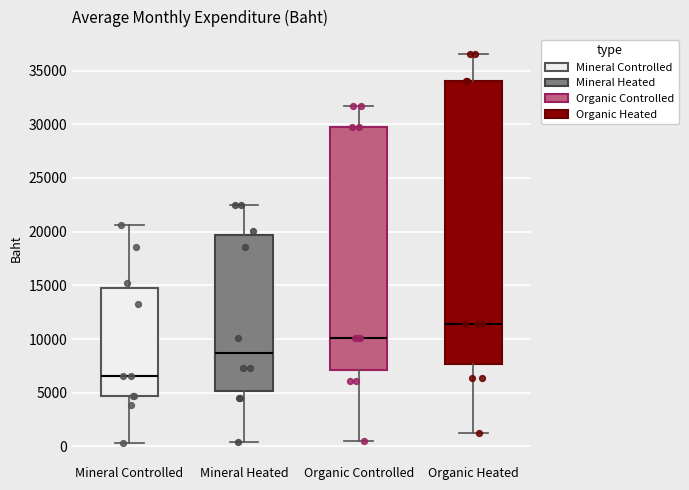

Which box is the tallest, from its lower edge to its upper edge?

Organic Heated